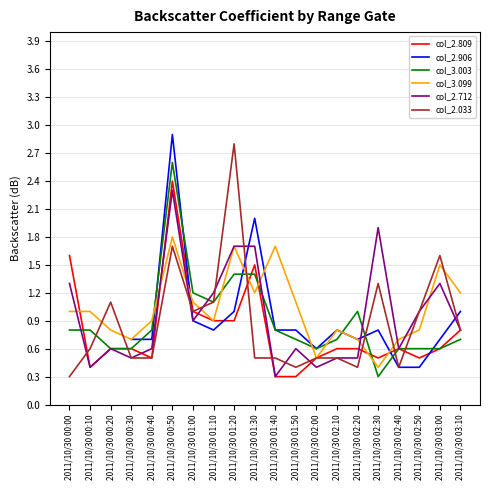

List the series in order of their peak value, highest first.

col_2.906, col_2.033, col_3.003, col_2.809, col_2.712, col_3.099